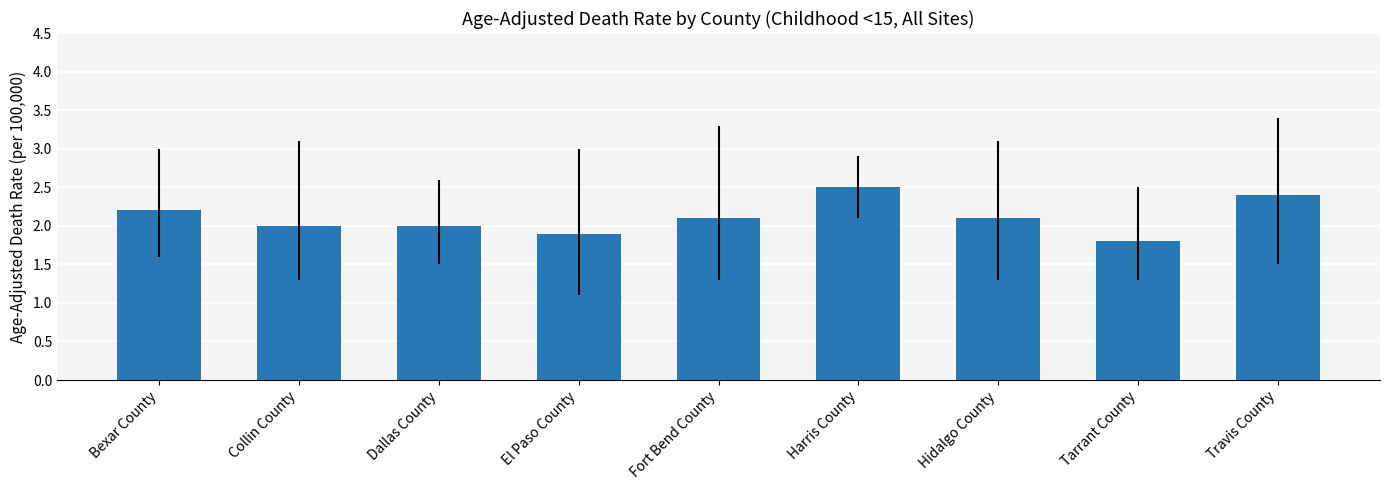

Count the number of categories in the chart.

9